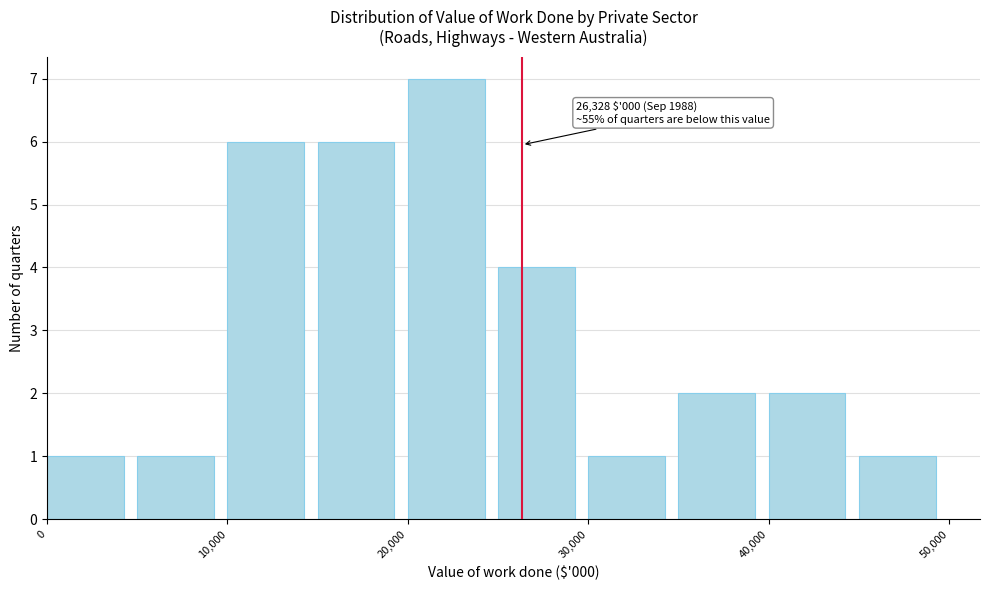

Which range on the x-axis has the tallest bar?

20000 to 25000